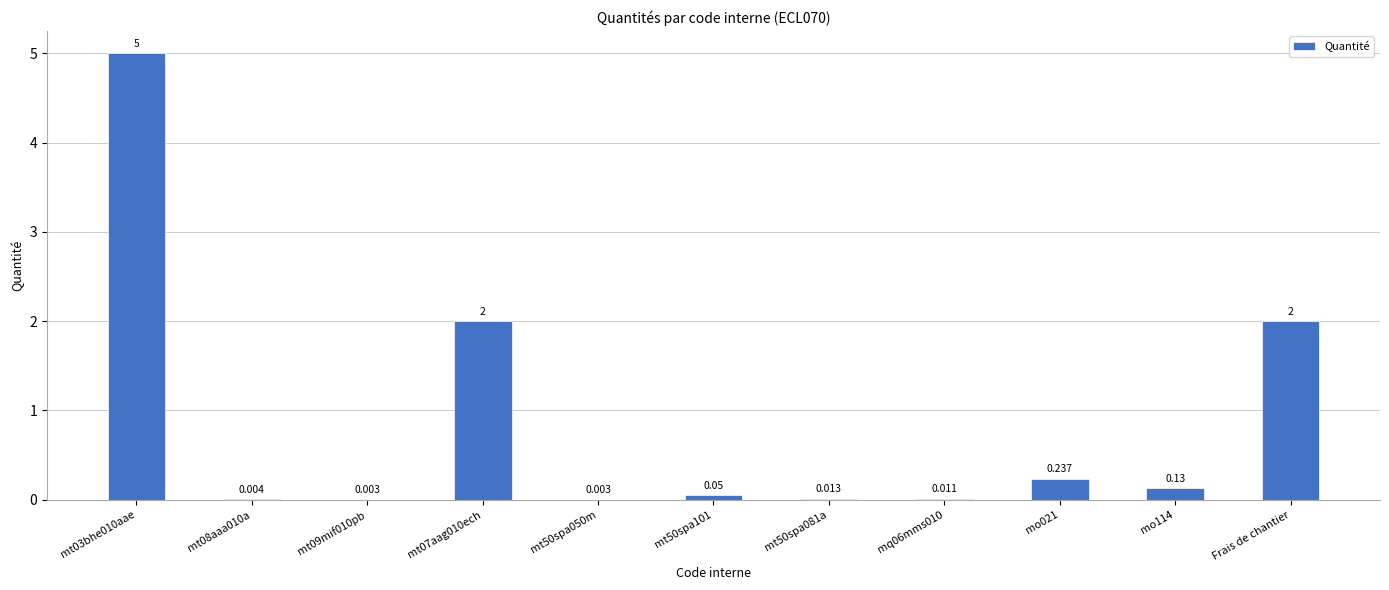

Is it true that the value at mo114 is 0.2?

False